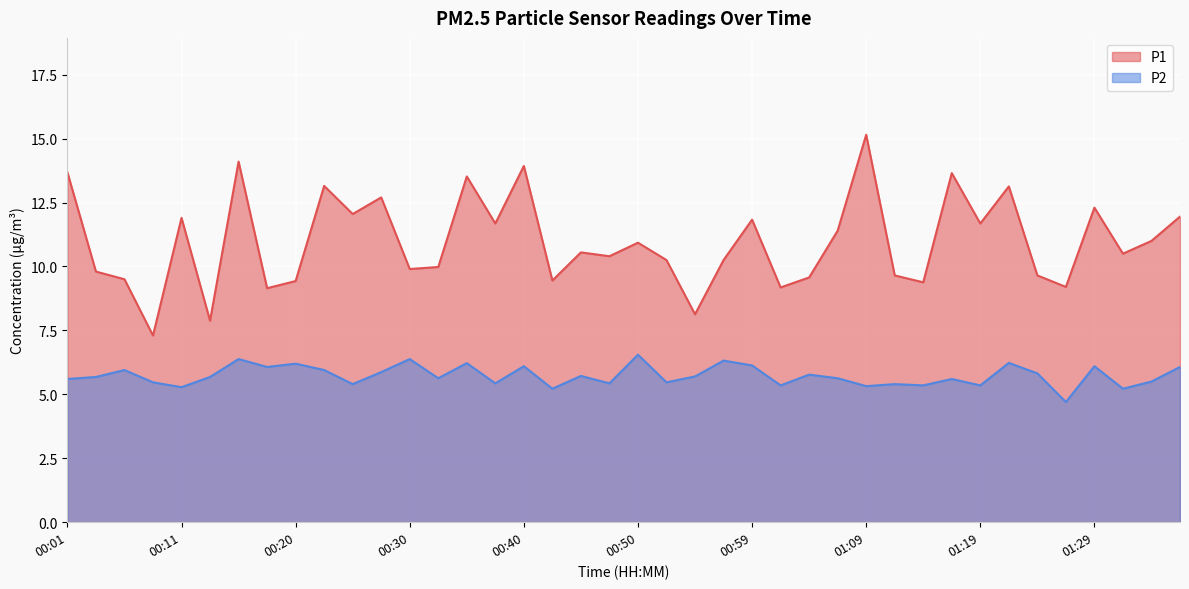

Which series has the largest total across all categories?

P1